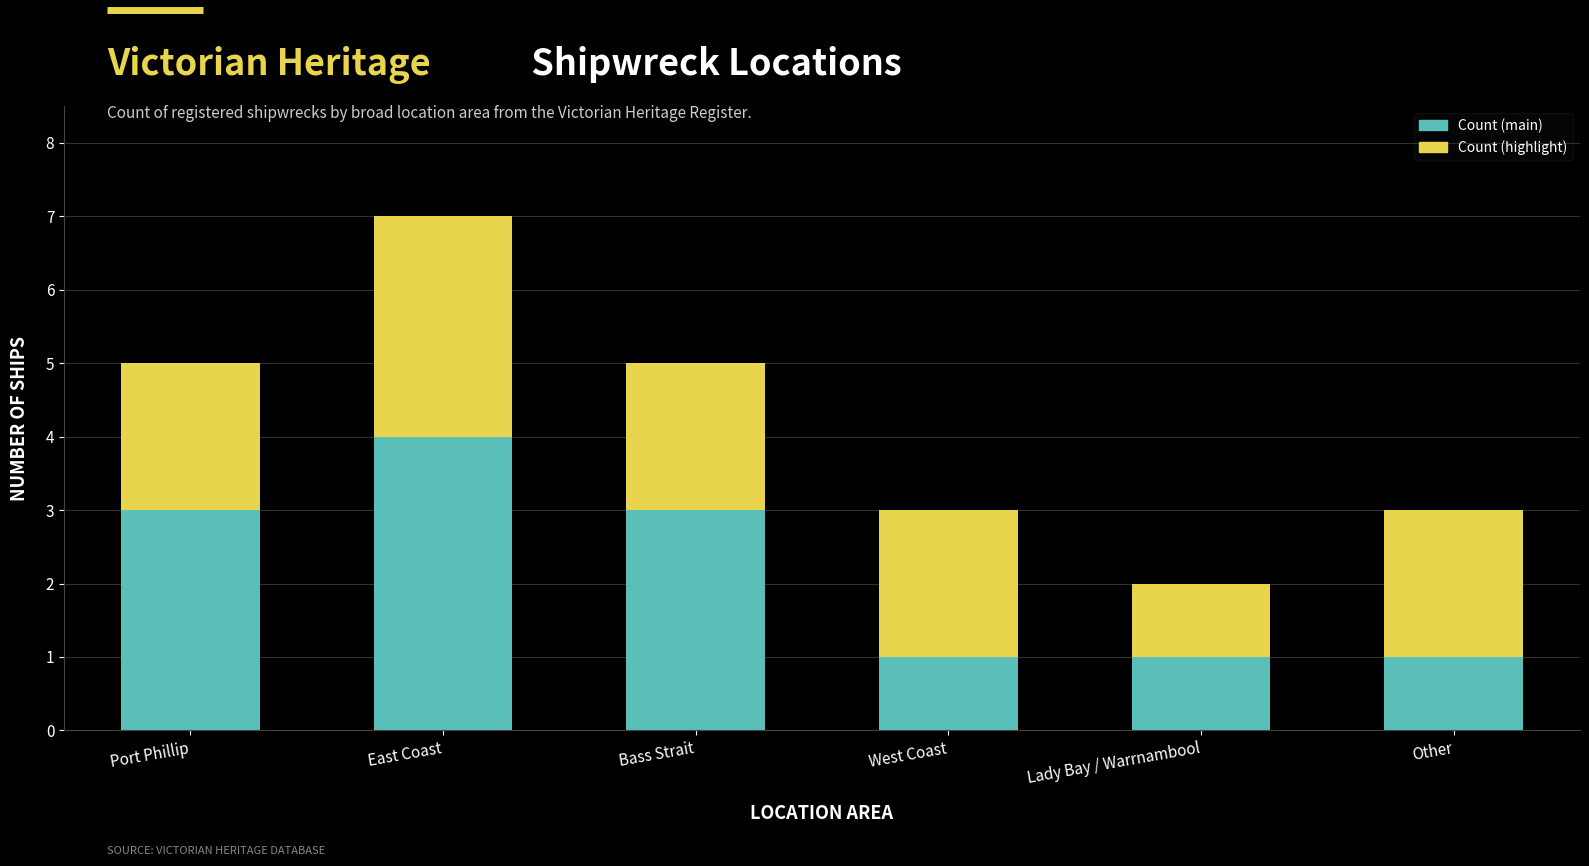

At which category is the sum across all series the highest?

East Coast